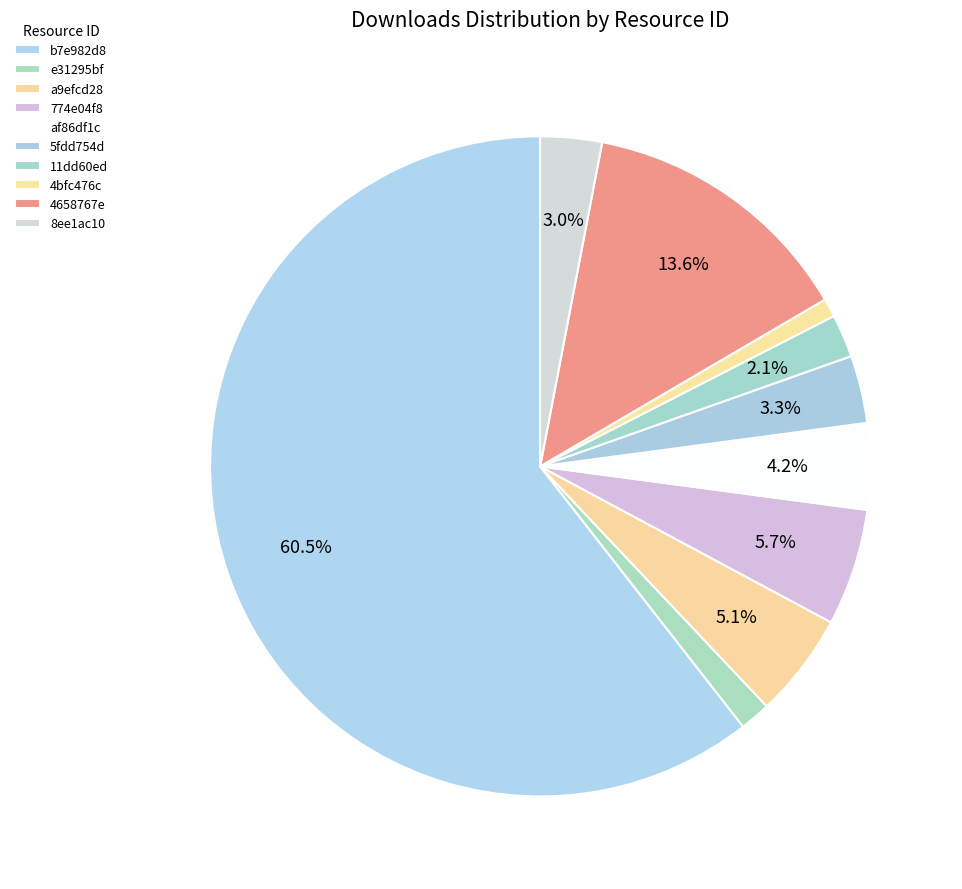

True or false: 11dd60ed accounts for 2% of the total.

True